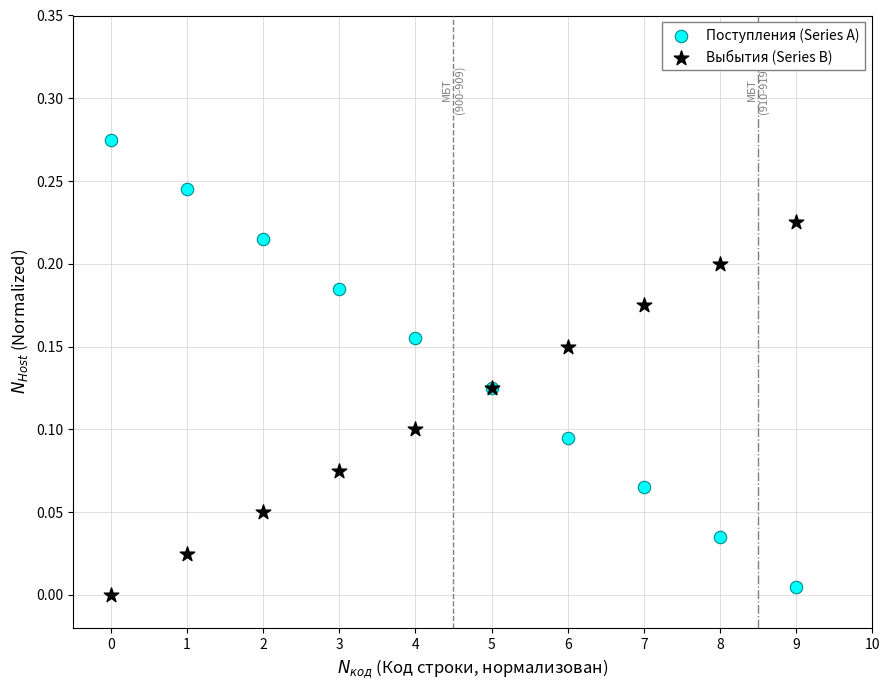

Which series contains the highest Y value?

Поступления (Series A)